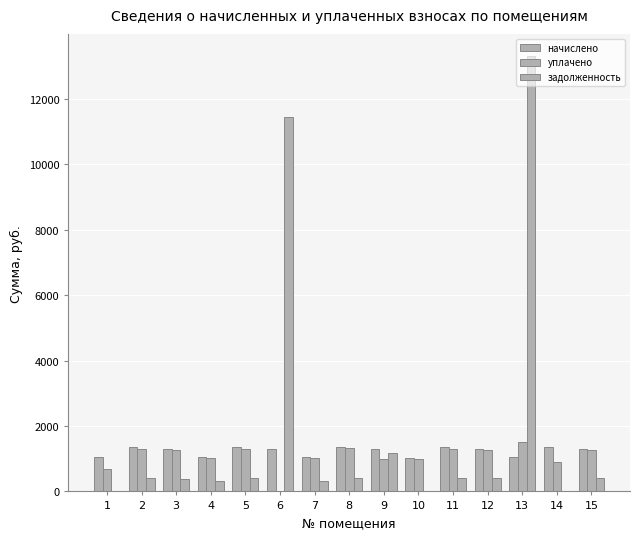

How many groups of bars are there?

15